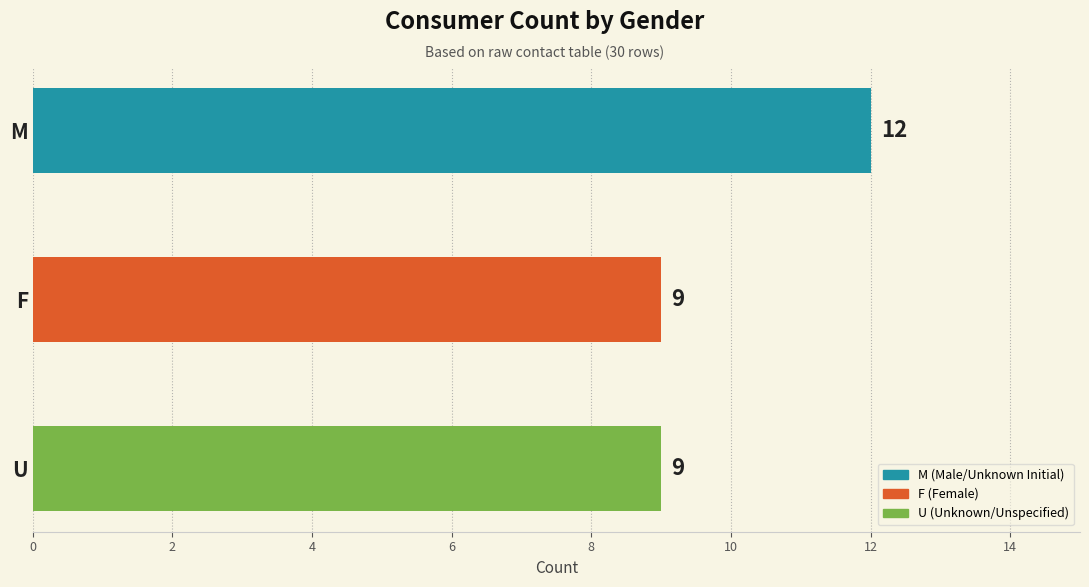

Reading bottom to top, list all the values displayed in this chart.

9	9	12